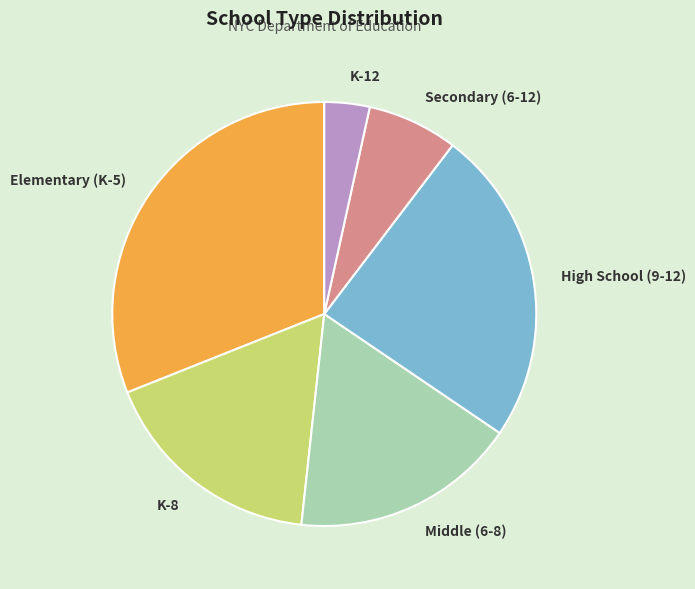

Which has a higher value, K-8 or Secondary (6-12)?

K-8